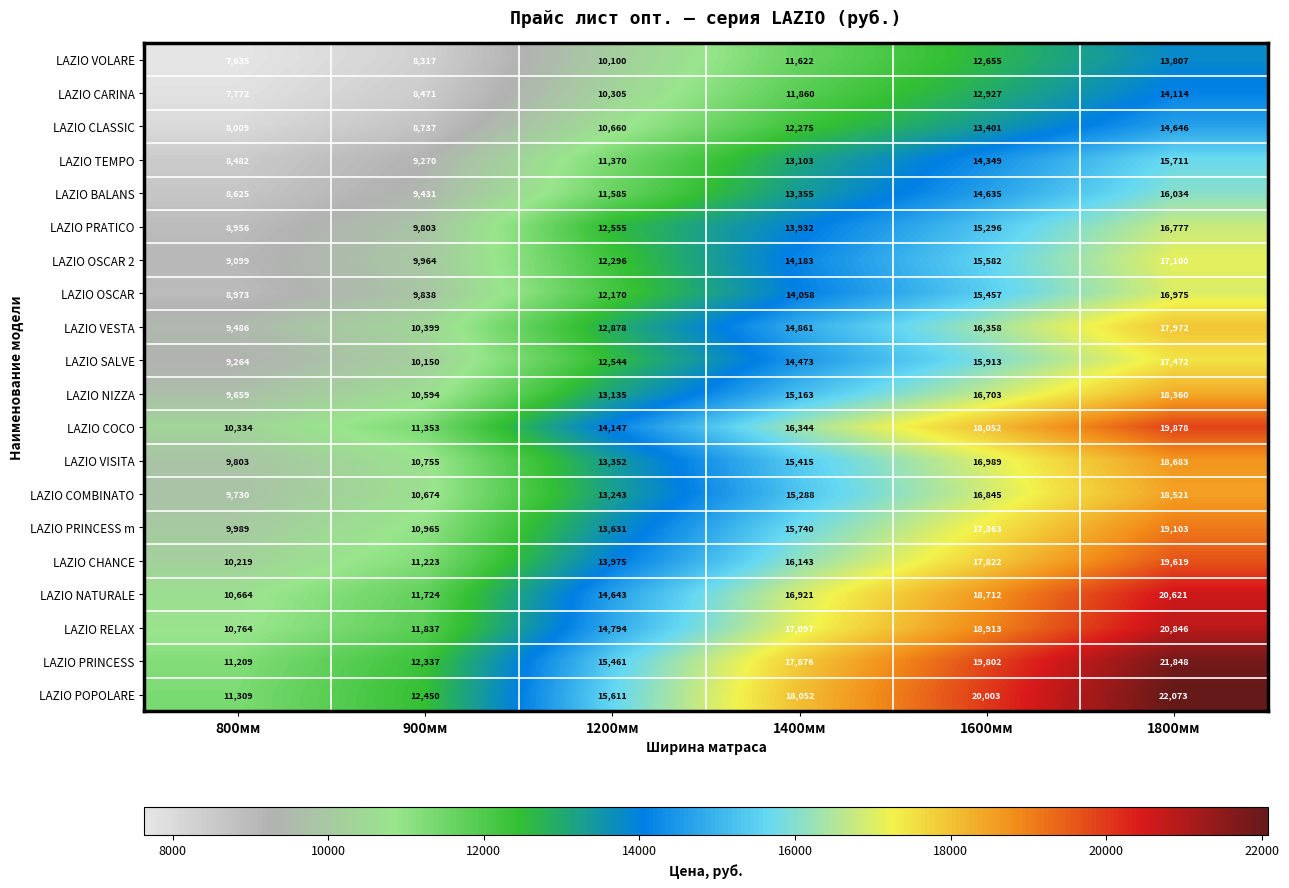

Is it true that LAZIO NIZZA equals 1976 at 800мм?

False